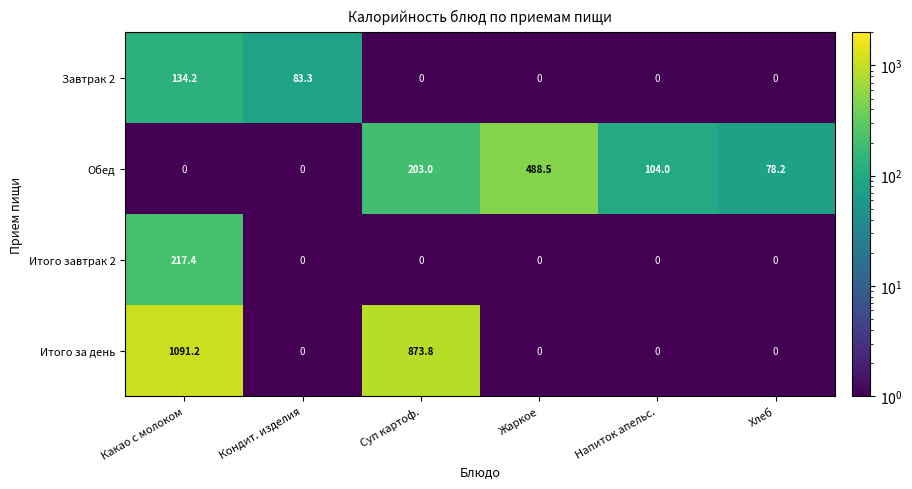

What is the difference between the maximum and minimum values in the Итого за день series?

1091.2